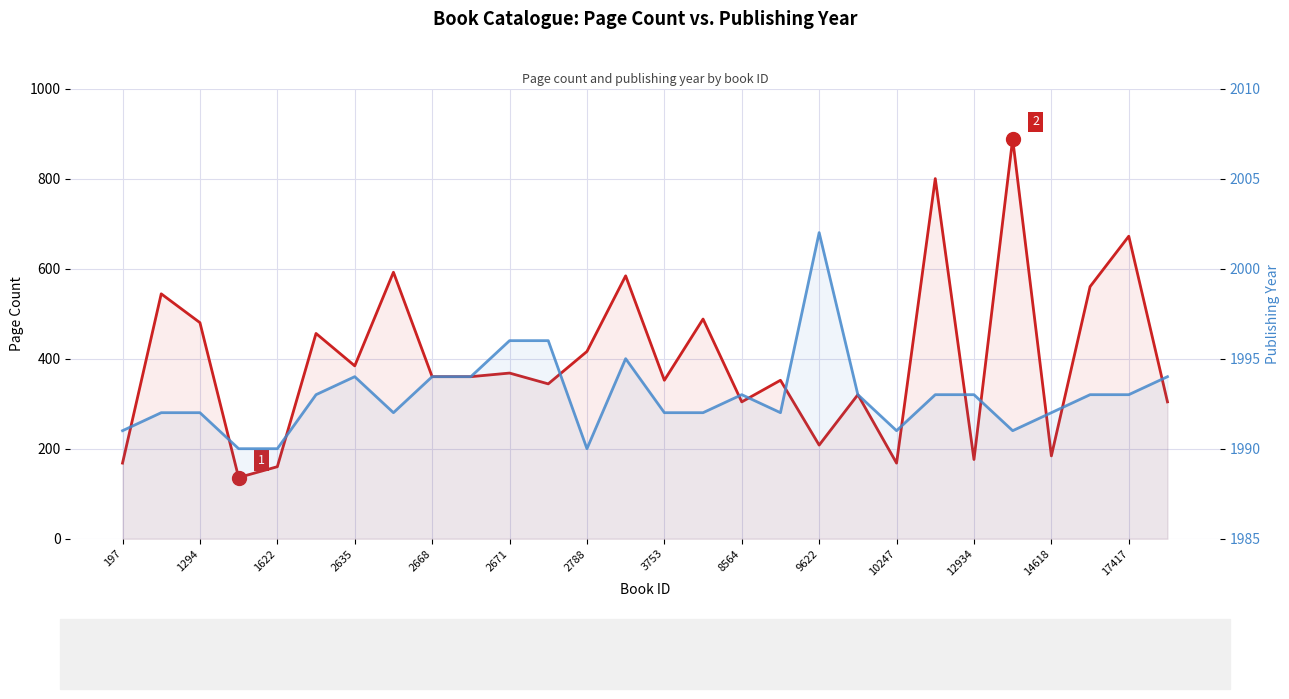

Which series changed the most between 10247 and 12934?

Page Count